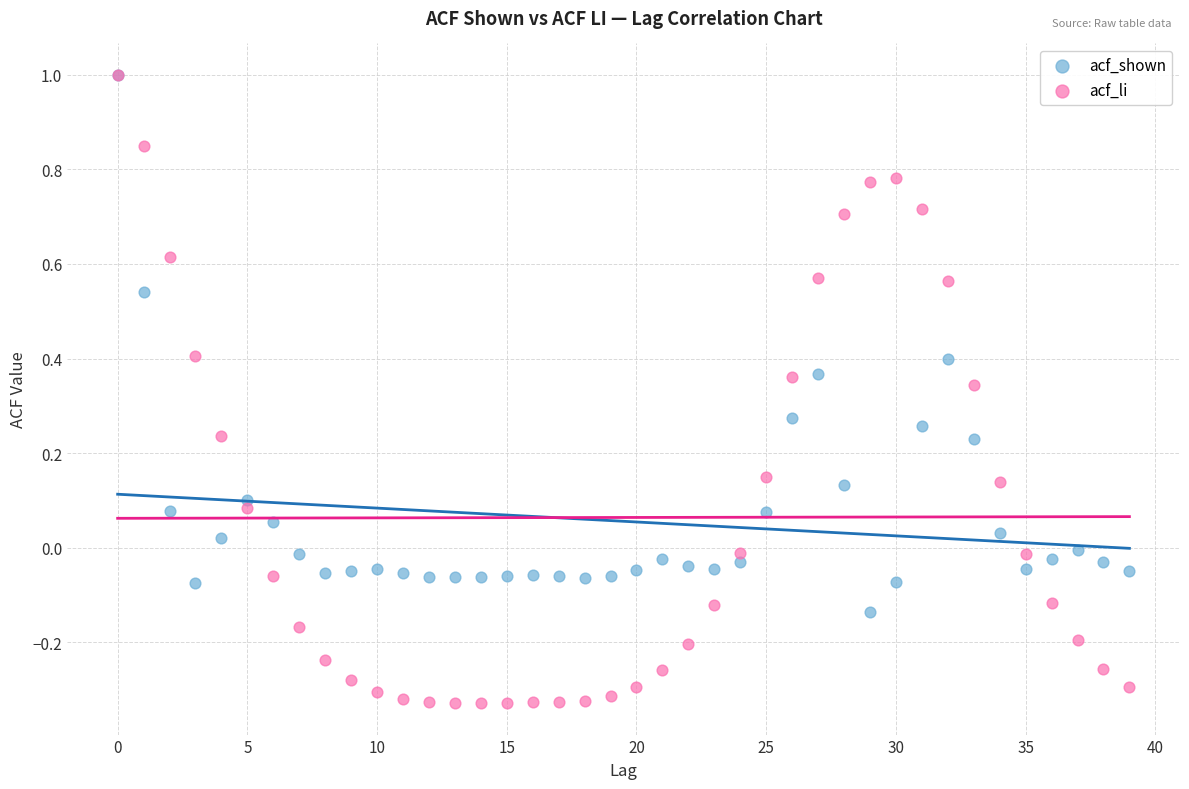

Which series contains the lowest Y value?

acf_li